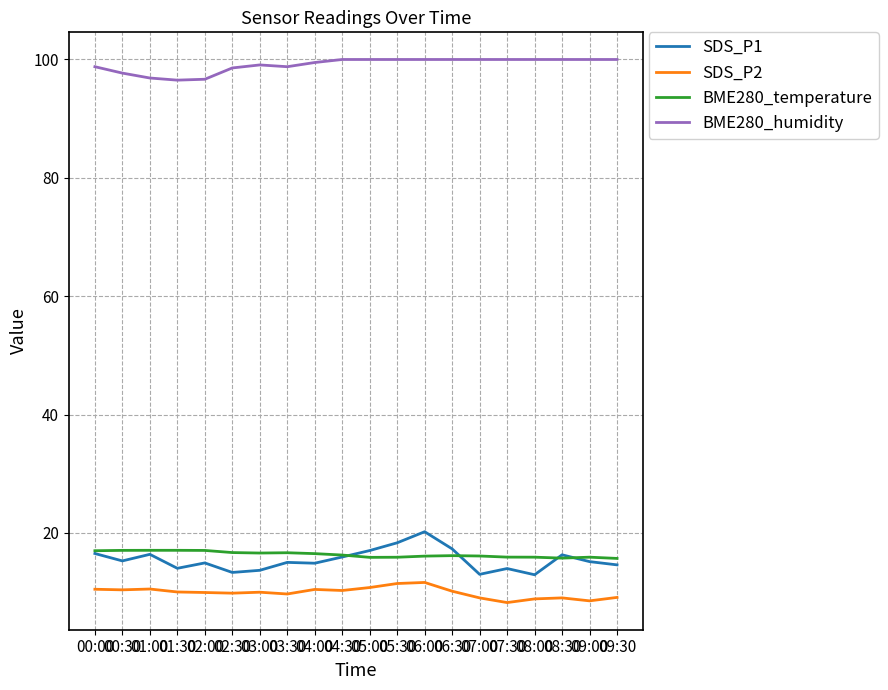

True or false: BME280_humidity and SDS_P2 cross at least once.

False